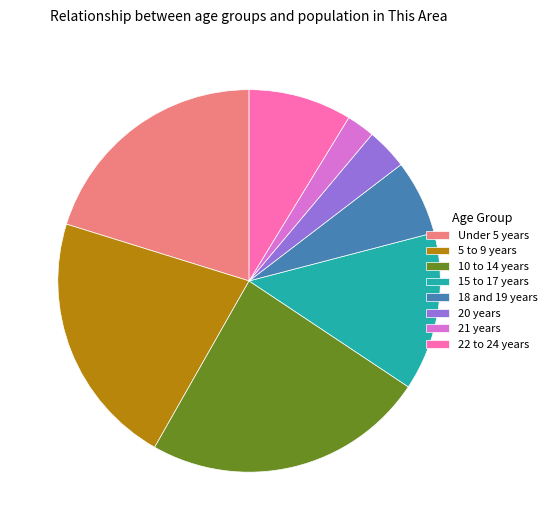

How many segments does this pie chart have?

8